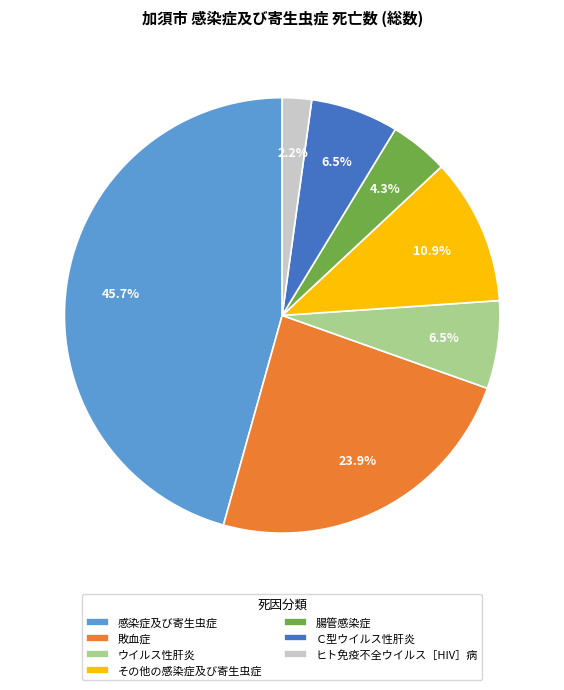

Does any single category account for the majority?

No